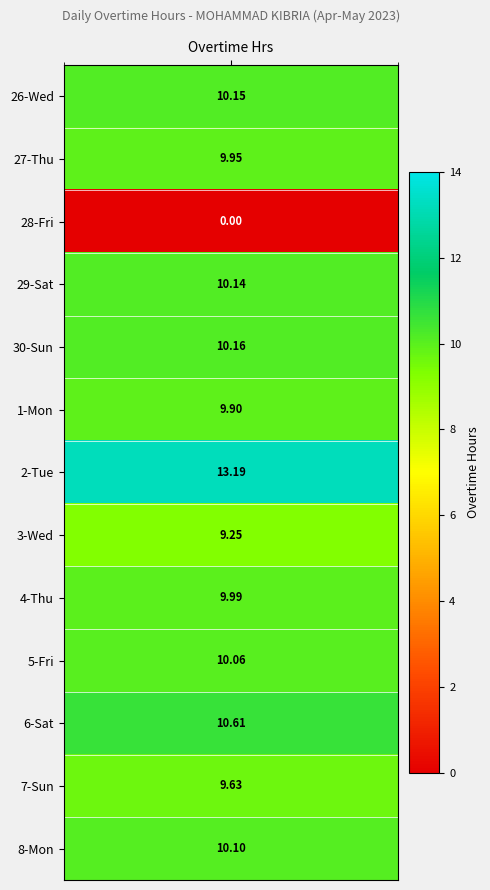

Which series has the widest spread of values?

2_Tue